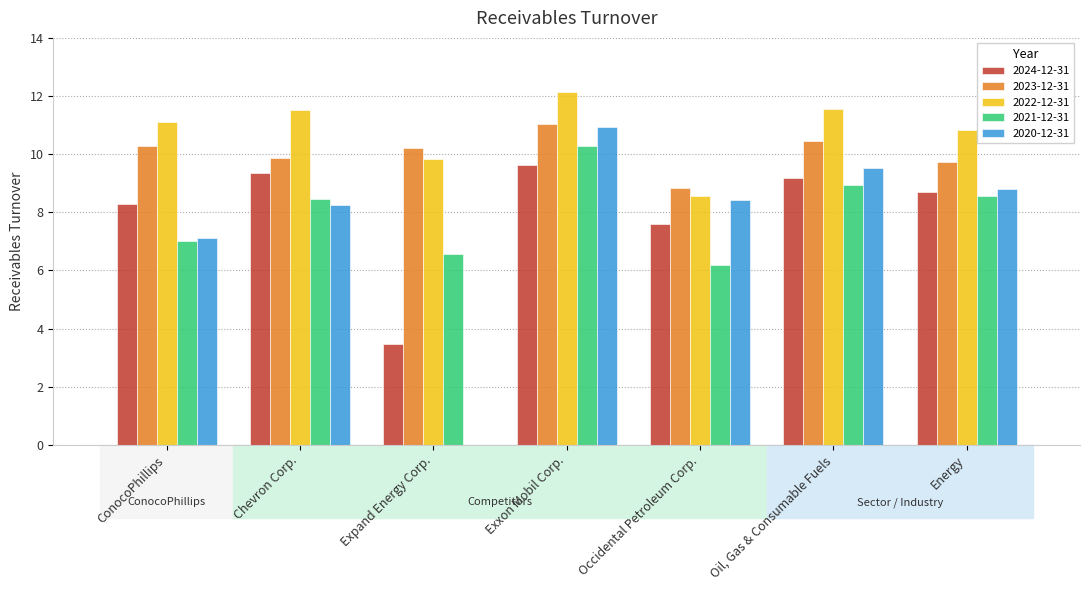

True or false: 2022-12-31 has a value of 11.6 at Oil, Gas & Consumable Fuels.

True